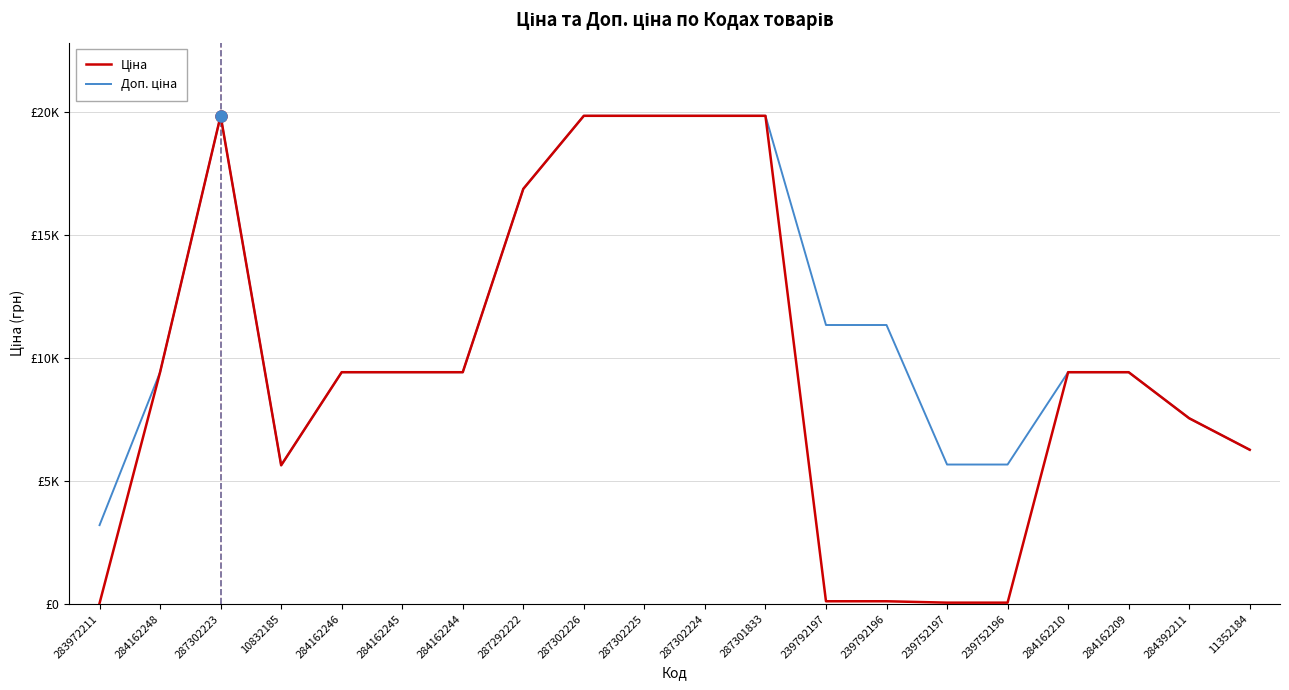

True or false: Ціна and Доп. ціна intersect in this chart.

False